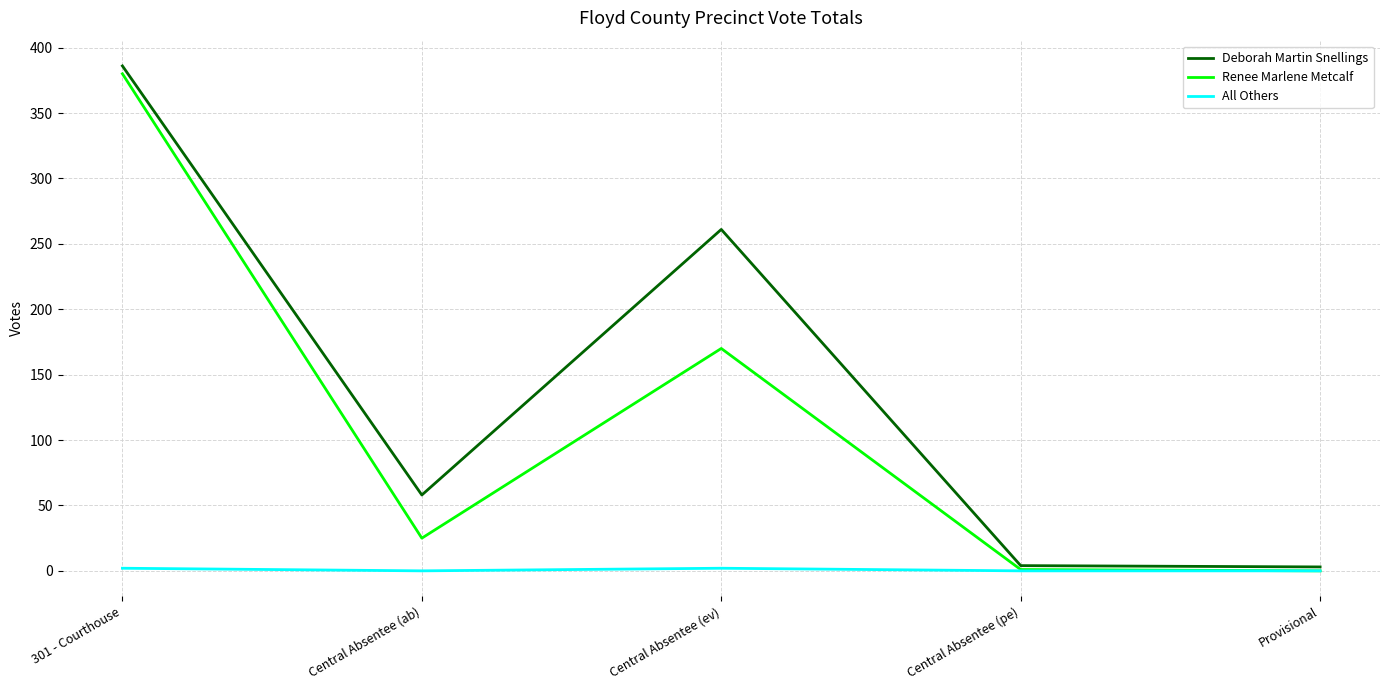

Which series has the largest total across all categories?

Deborah Martin Snellings